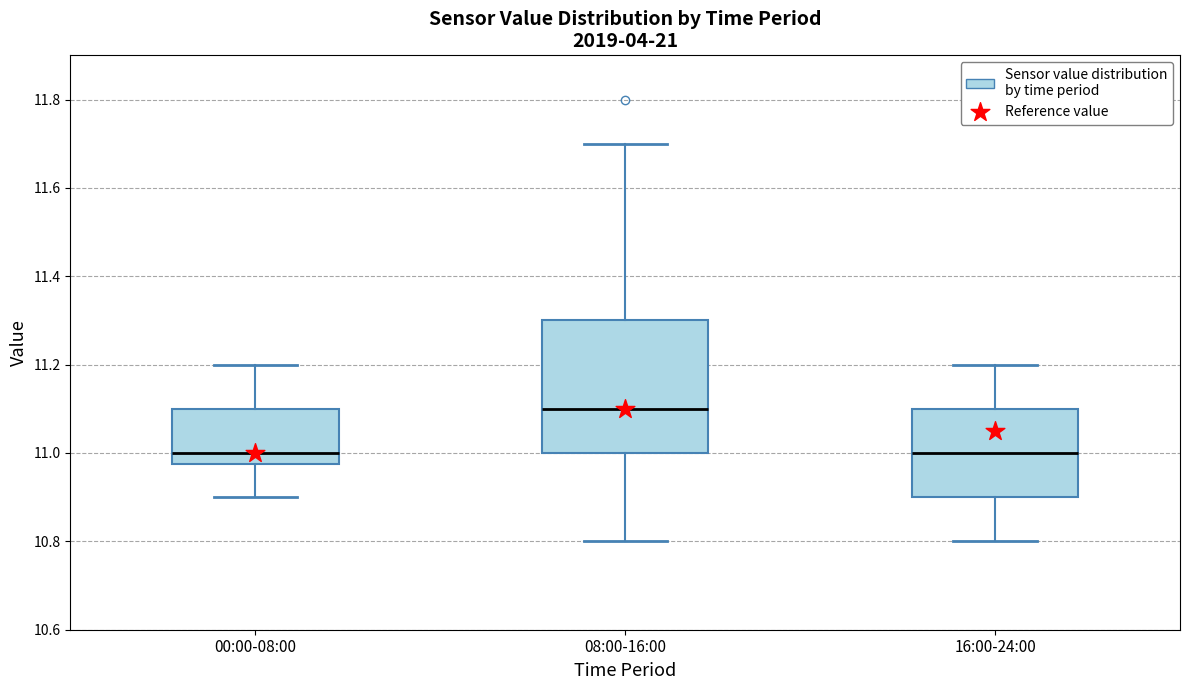

Comparing the boxes themselves (not the whiskers), which one is the tallest?

08:00-16:00